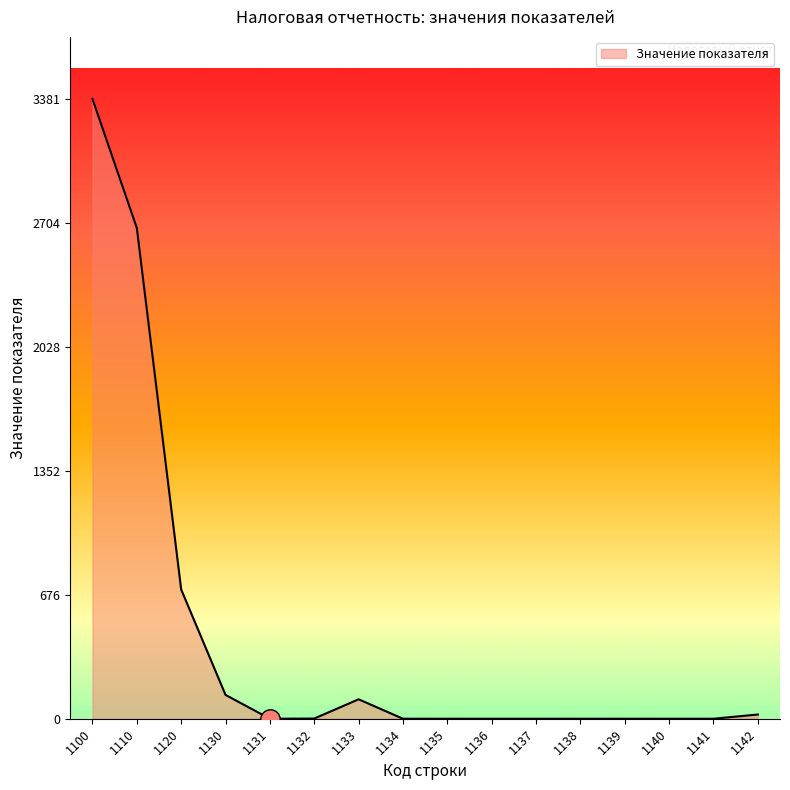

Which label corresponds to the largest value in the chart?

1100